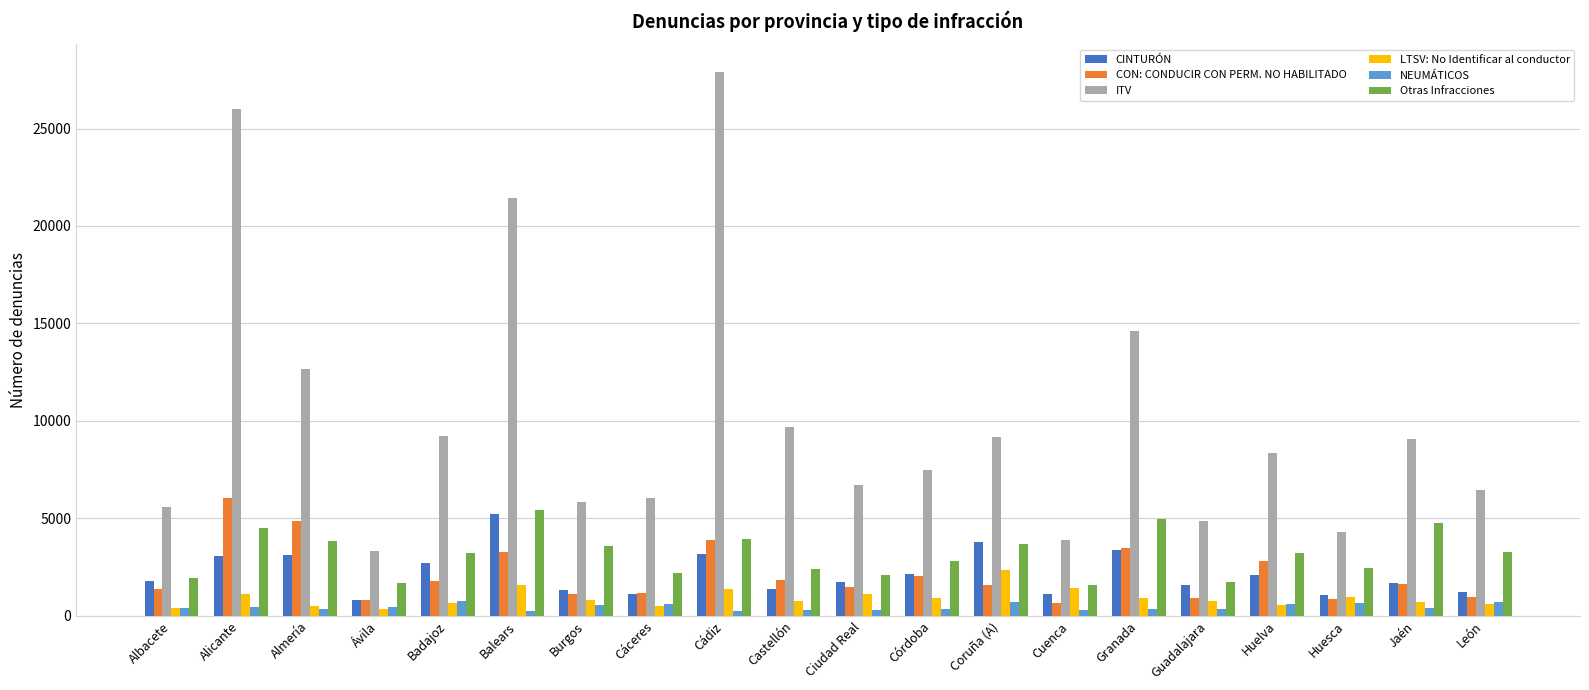

What is the difference between the highest and lowest values at Burgos?

5277